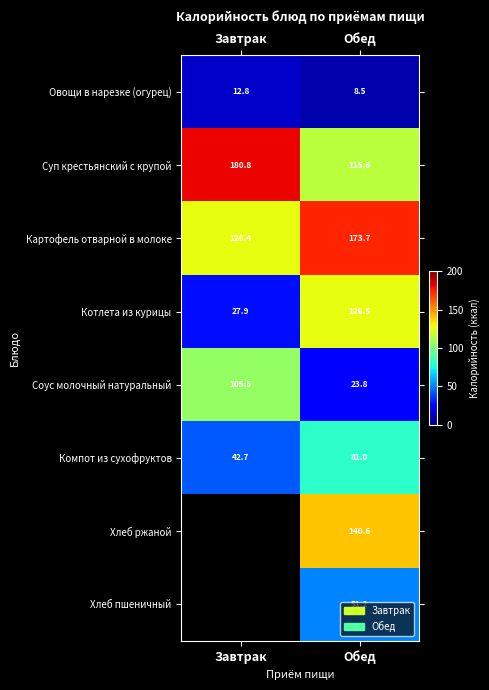

Which label corresponds to the smallest value in the chart?

Обед